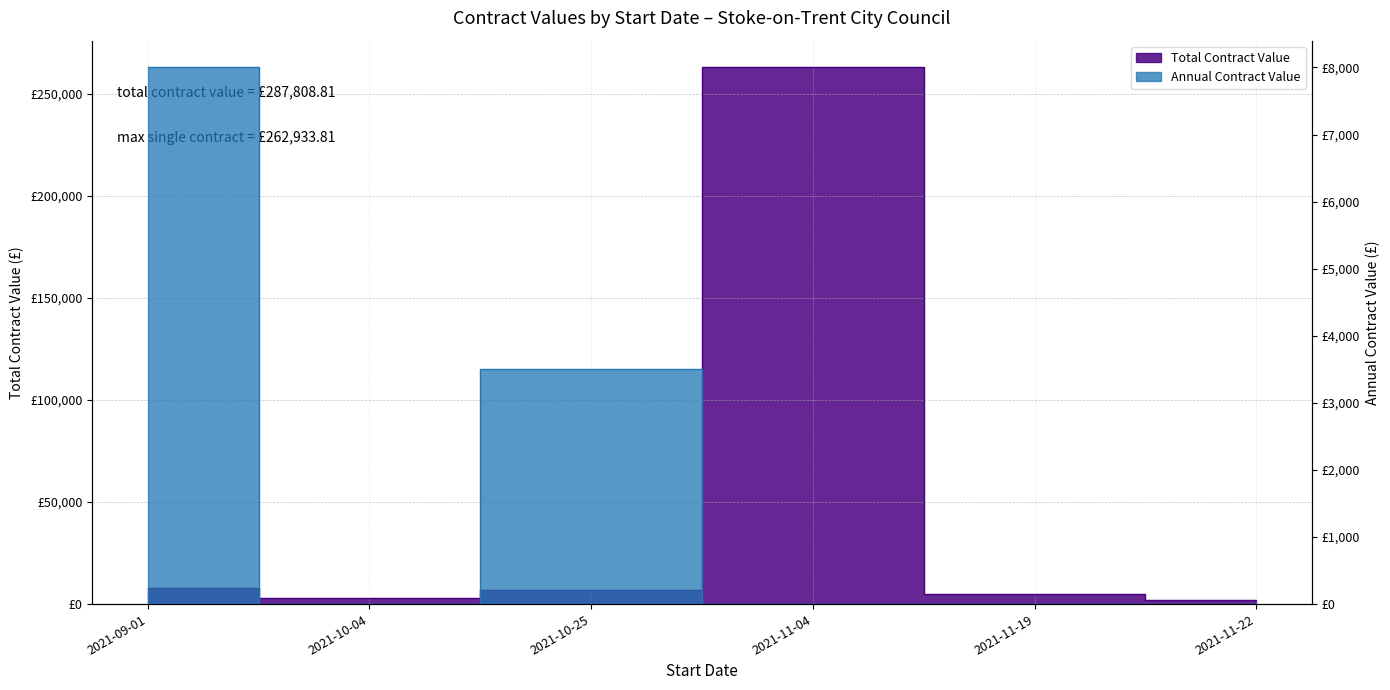

Reading left to right, extract all data points from this chart.

Total Contract Value: 2021-09-01=8000.0	2021-10-04=2800.0	2021-10-25=7000.0	2021-11-04=262933.8	2021-11-19=4850.0	2021-11-22=2225.0
Annual Contract Value: 2021-09-01=8000.0	2021-10-04=0.0	2021-10-25=3500.0	2021-11-04=0.0	2021-11-19=0.0	2021-11-22=0.0